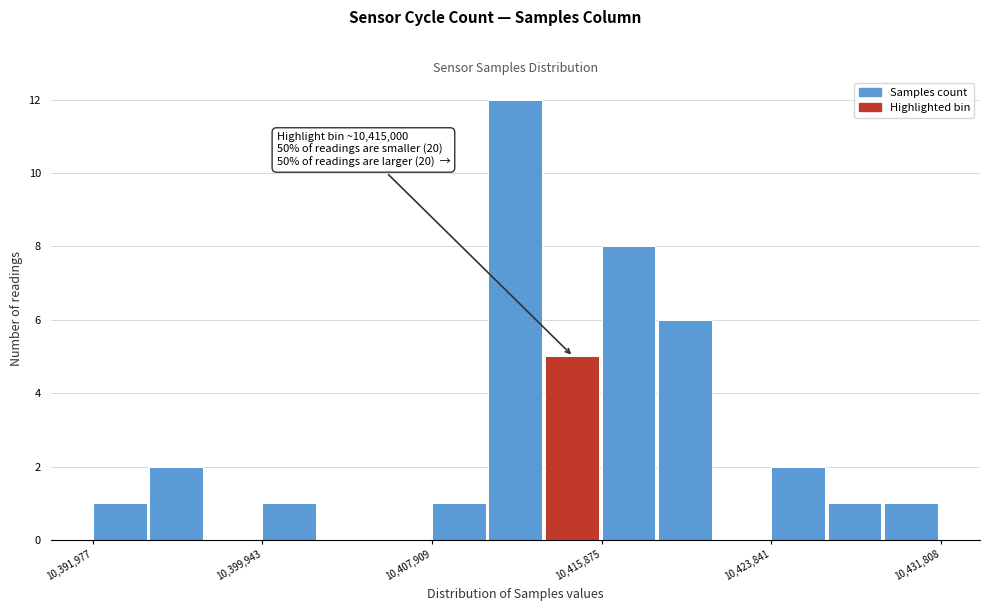

Read against the x-axis, roughly where is the centre of the tallest bar?

10412000